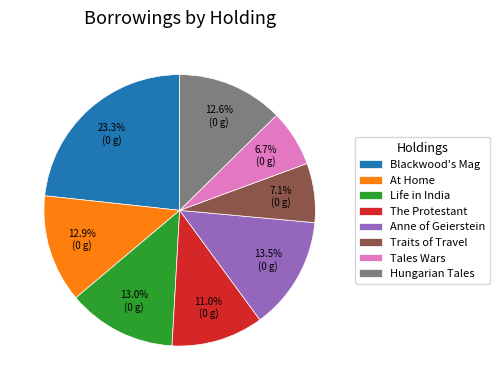

How much of the chart is everything except At Home?

87.1%